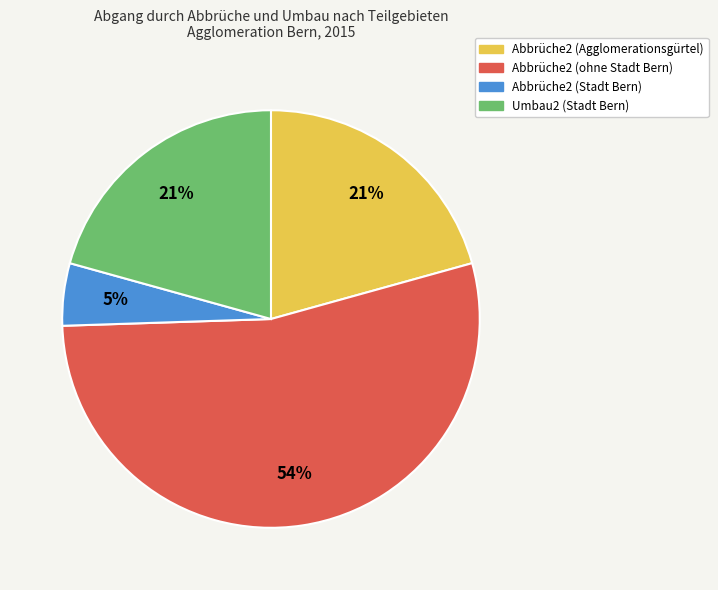

What percentage is the Abbrüche2 (Stadt Bern) slice, to the nearest percent?

5%